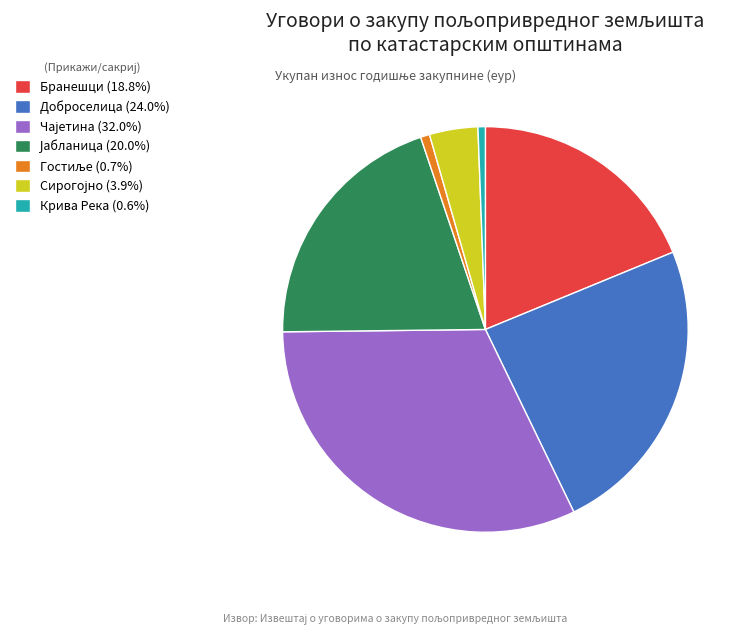

Does Крива Река (0.6%) represent more than half of the total?

No